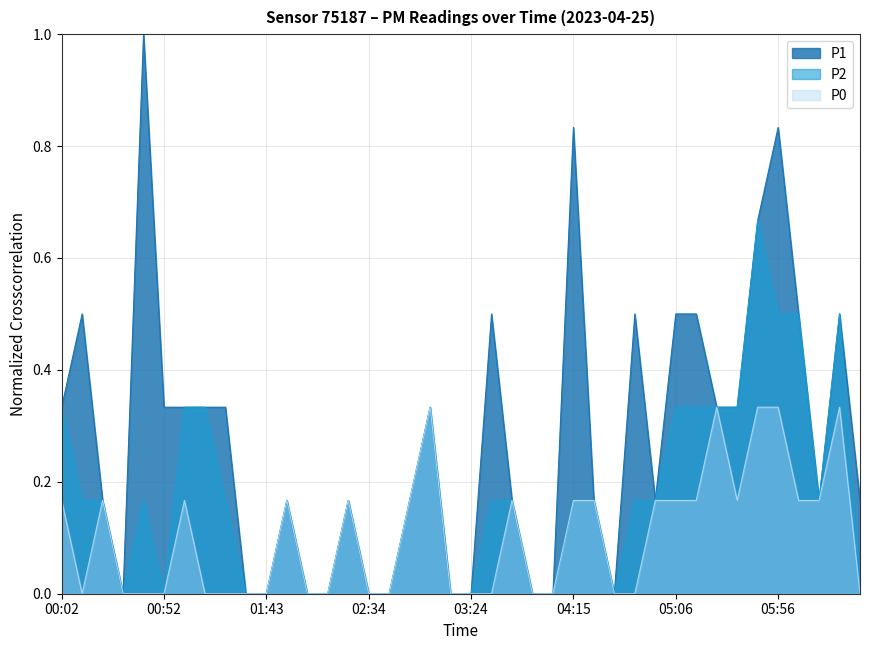

How many lines are shown in the chart?

3